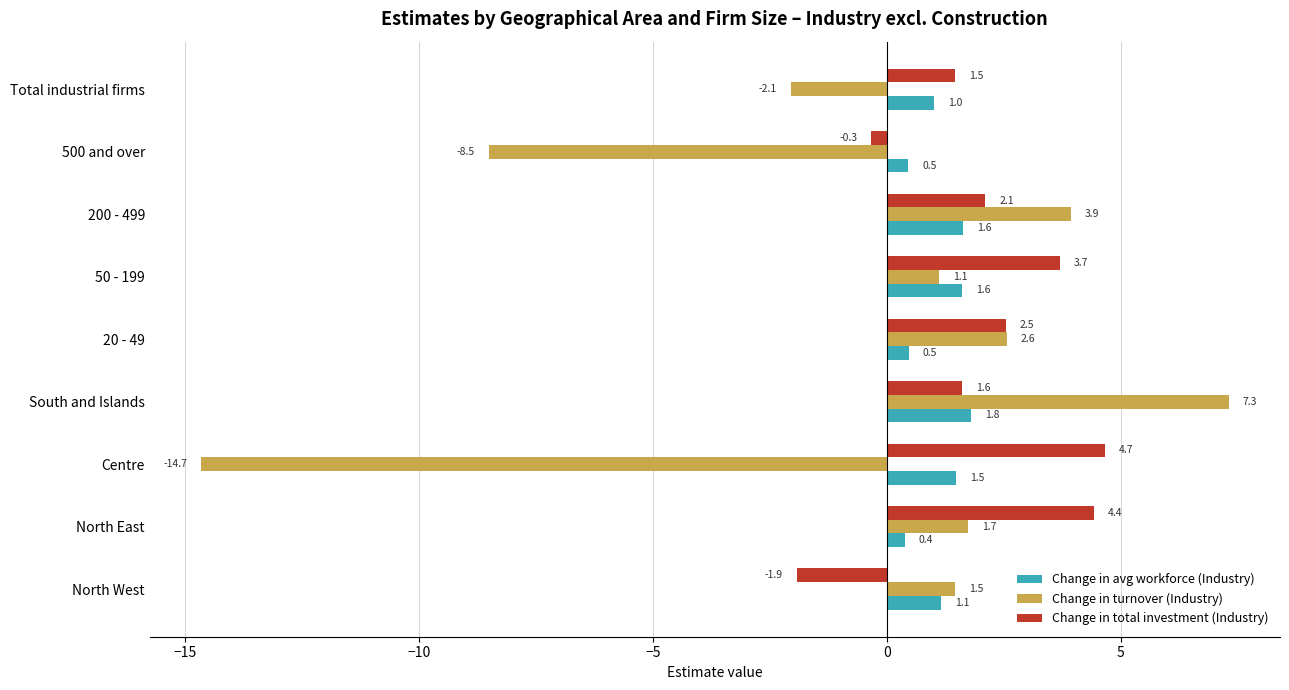

What is the maximum value for Change in turnover (Industry)?

7.3